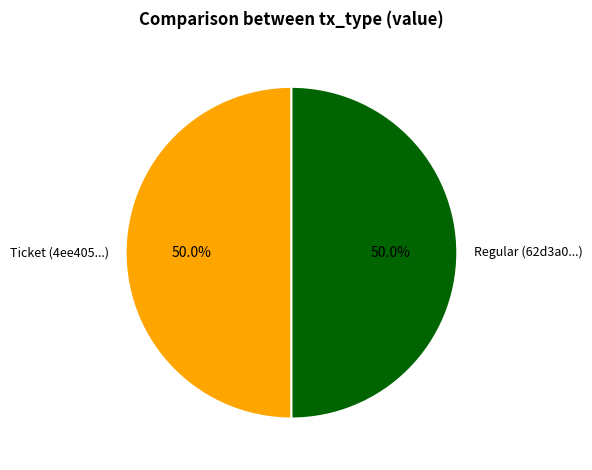

What is the ratio of the value at Ticket (4ee405...) to the value at Regular (62d3a0...)?

1.0